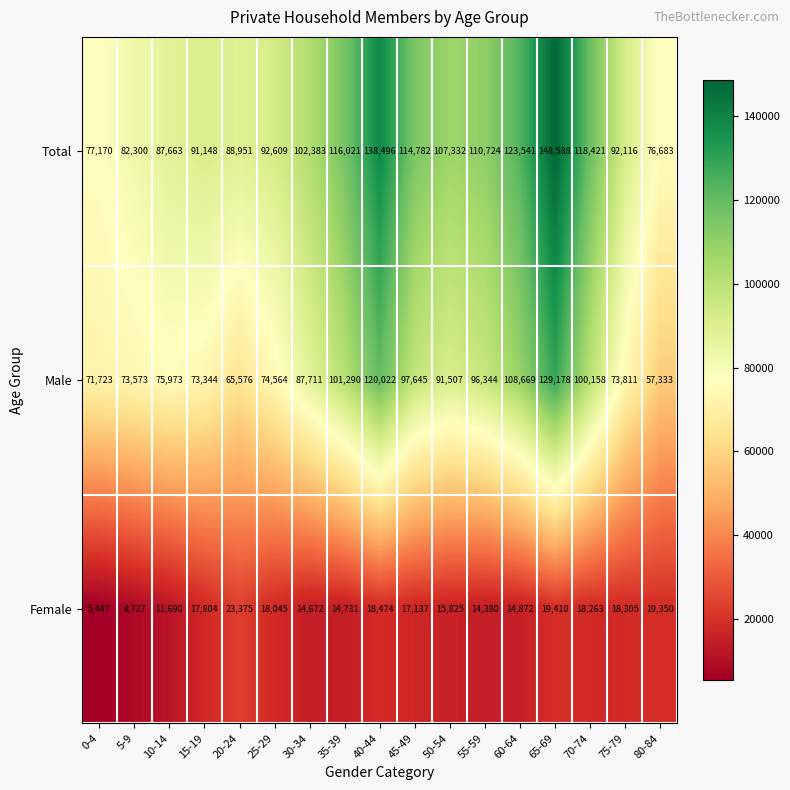

True or false: Male has a value of 29460 at 55-59.

False